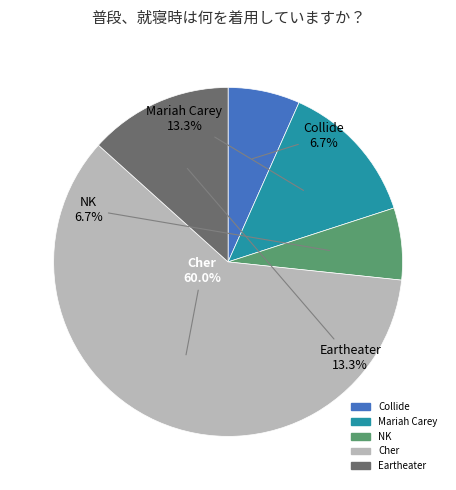

The Eartheater slice represents 13% of the pie. True or false?

True